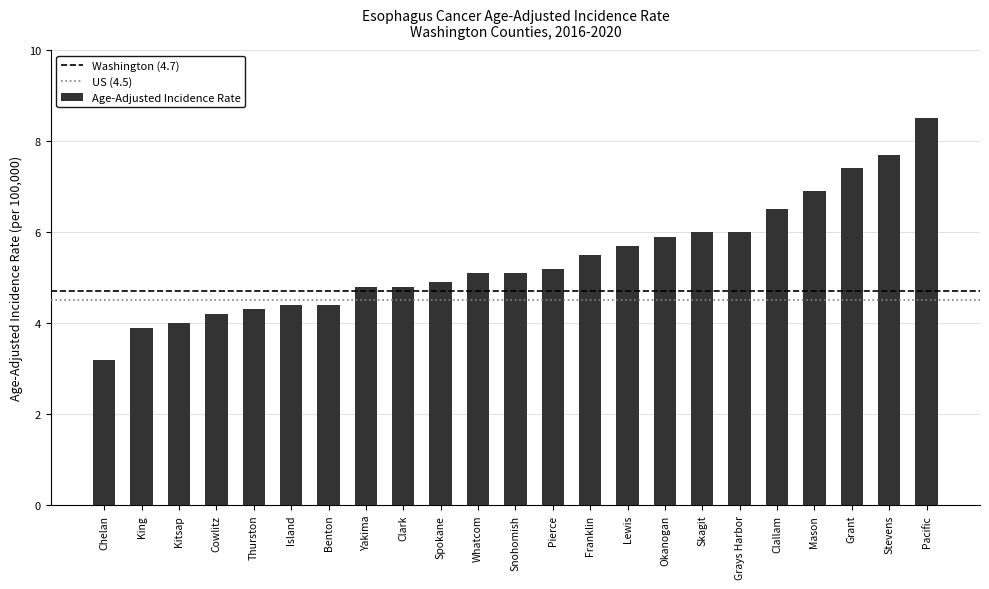

What is the difference between the values at Mason and Thurston?

2.6